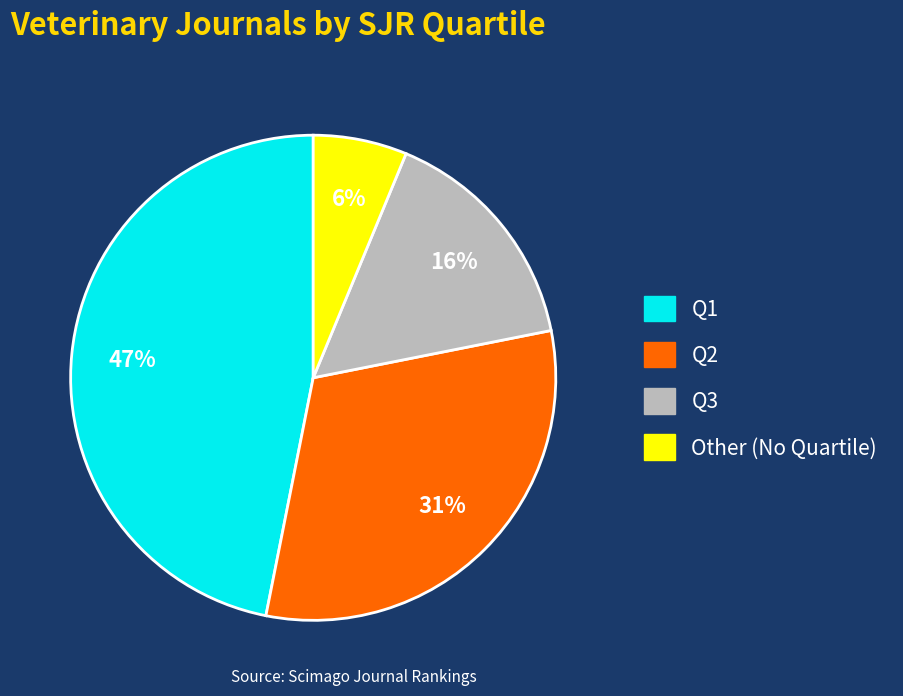

How many slices are in this pie chart?

4